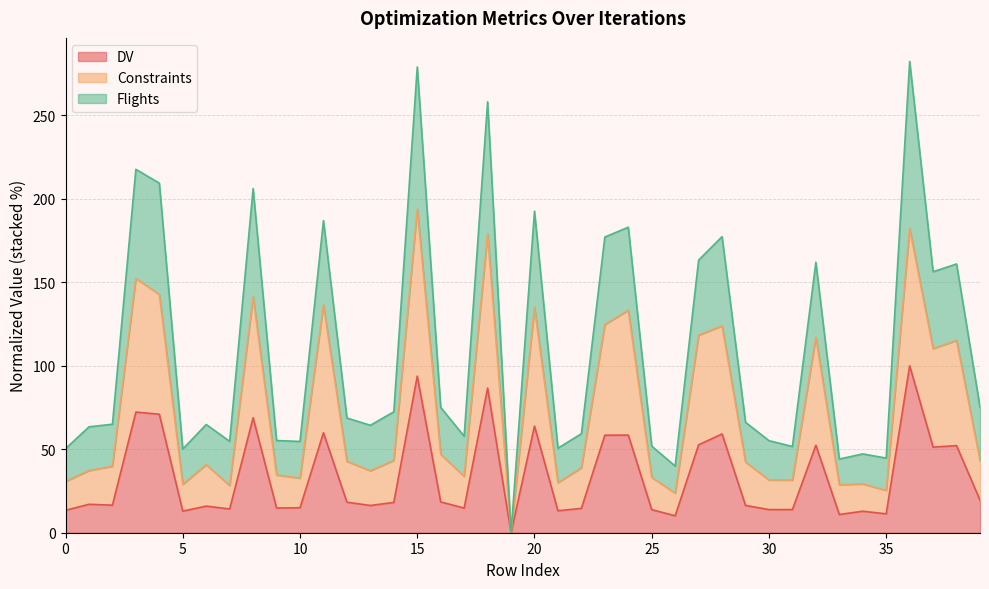

True or false: DV has more than 2 interior local peaks.

True